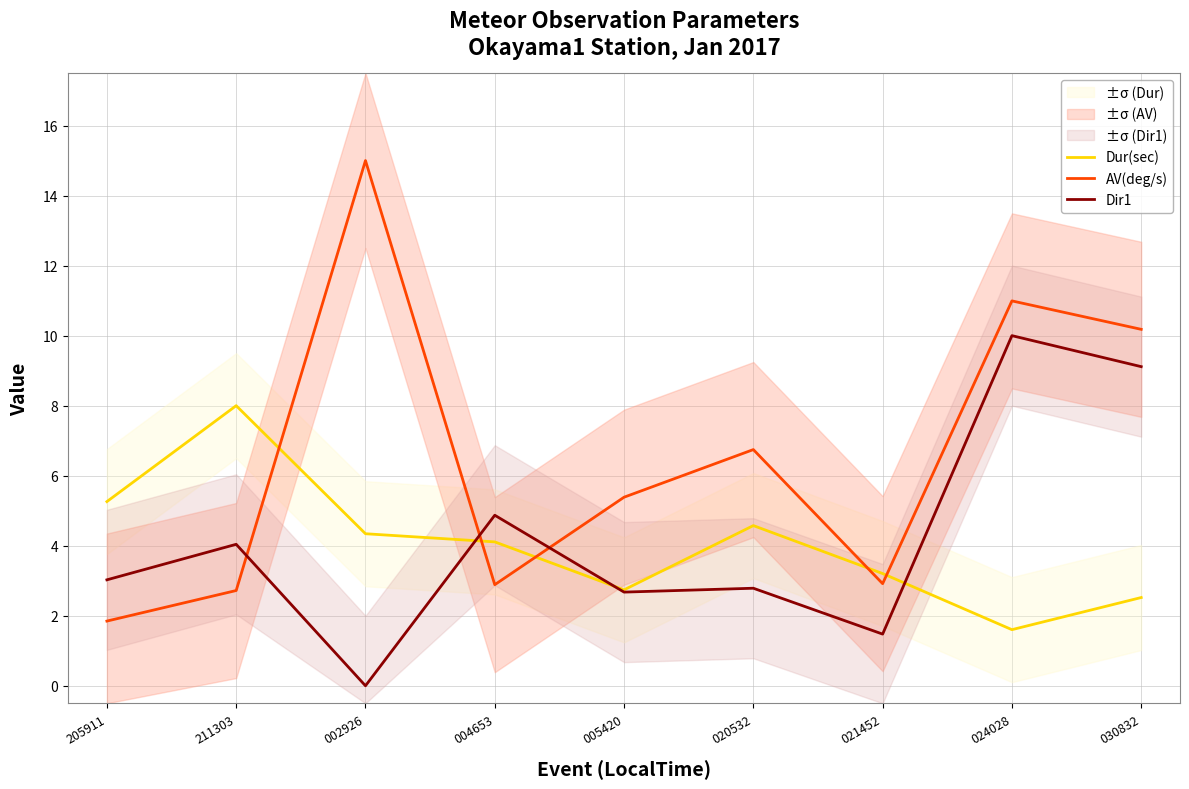

How many data points in AV(deg/s) are above 5?

5